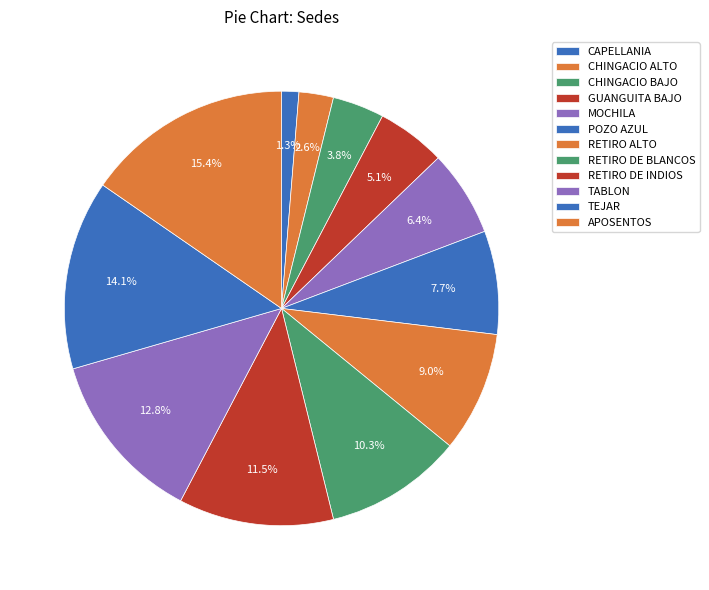

Does RETIRO DE INDIOS account for over 50% of the chart?

No